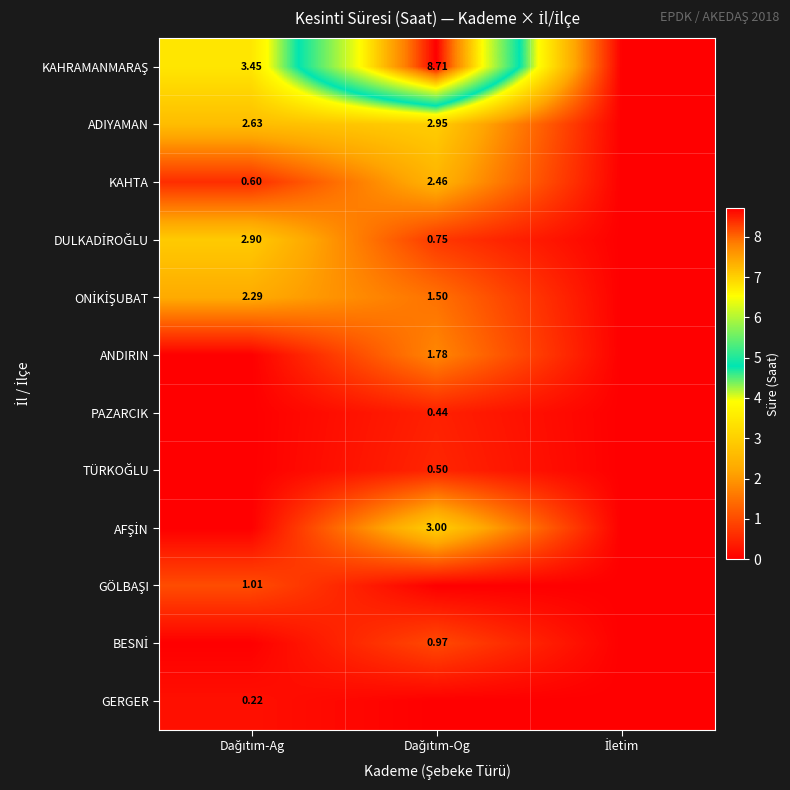

True or false: ADIYAMAN has a value of 1.4 at İletim.

False